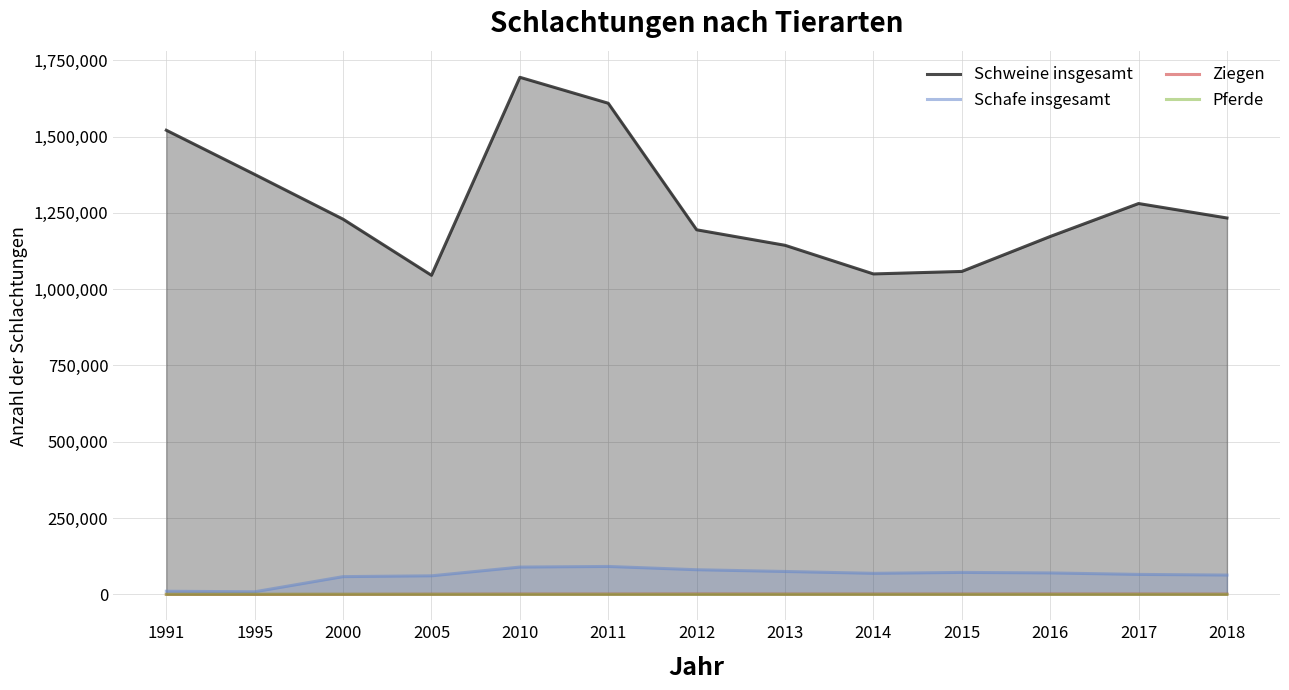

Is it true that Schafe insgesamt equals 118177 at 2010?

False